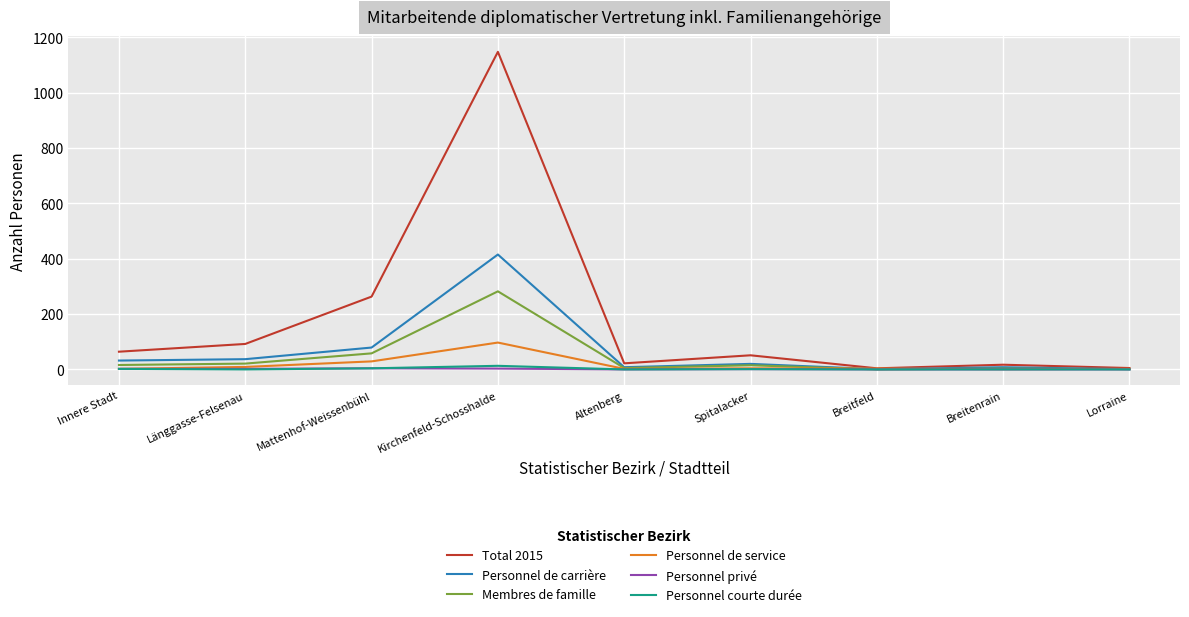

Is the value of Personnel de service at Lorraine greater than the value of Total 2015 at Spitalacker?

No